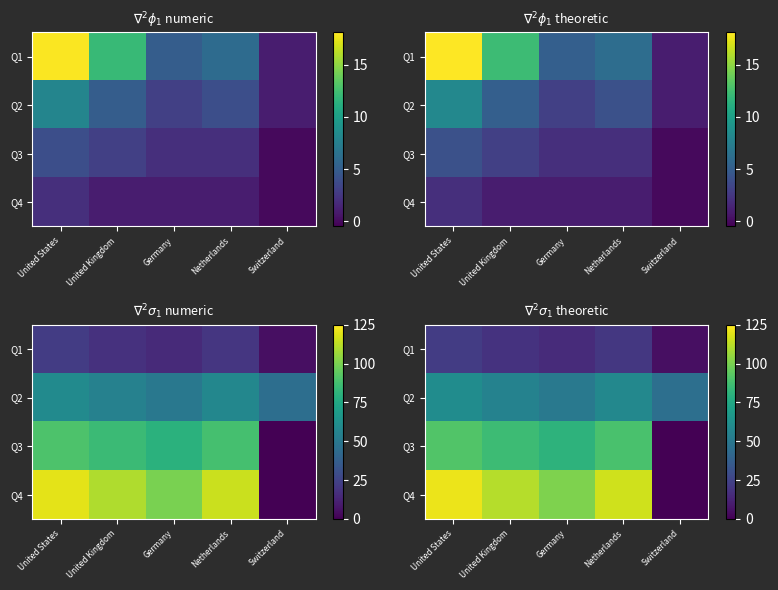

Is it true that Q4 equals 116.2 at Netherlands?

True